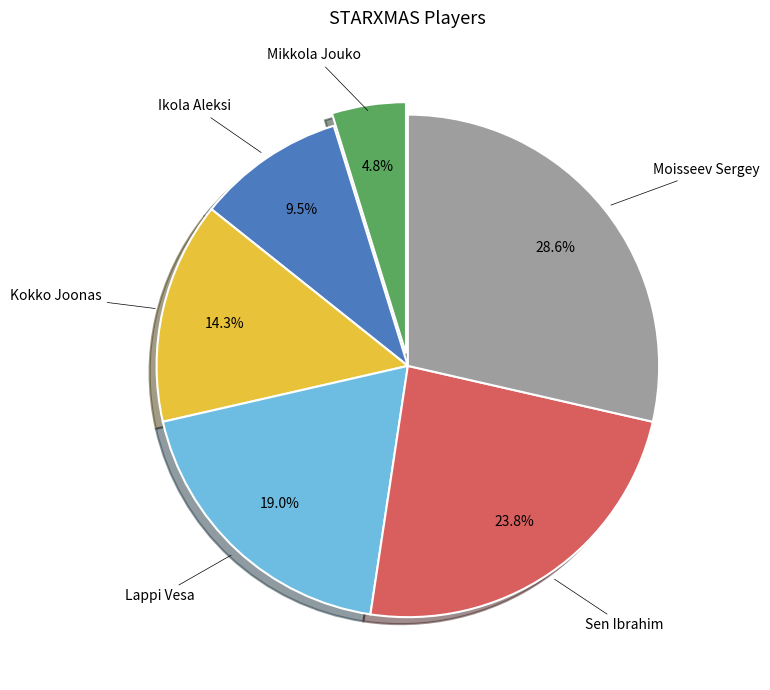

Does any single category account for the majority?

No